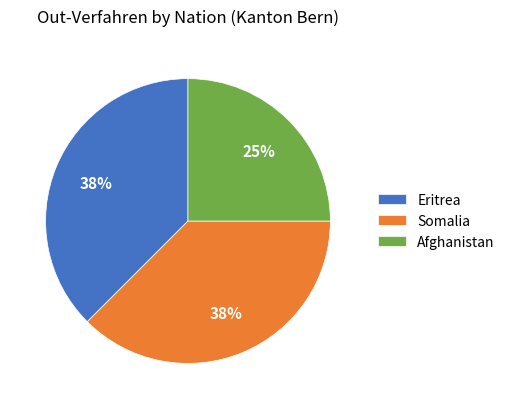

To the nearest percent, what is the average slice percentage?

33%